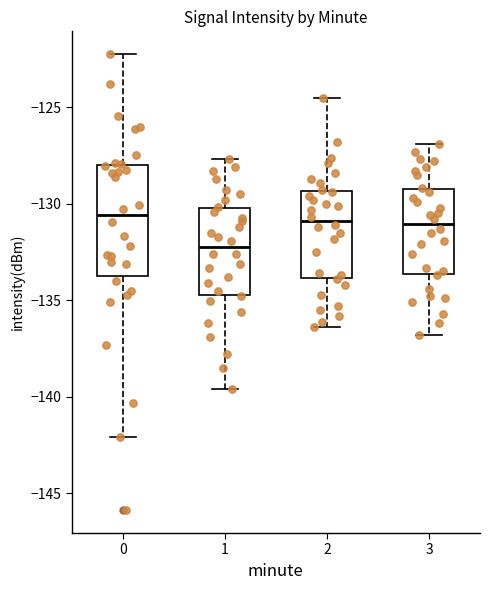

Which box's median line is the lowest?

1